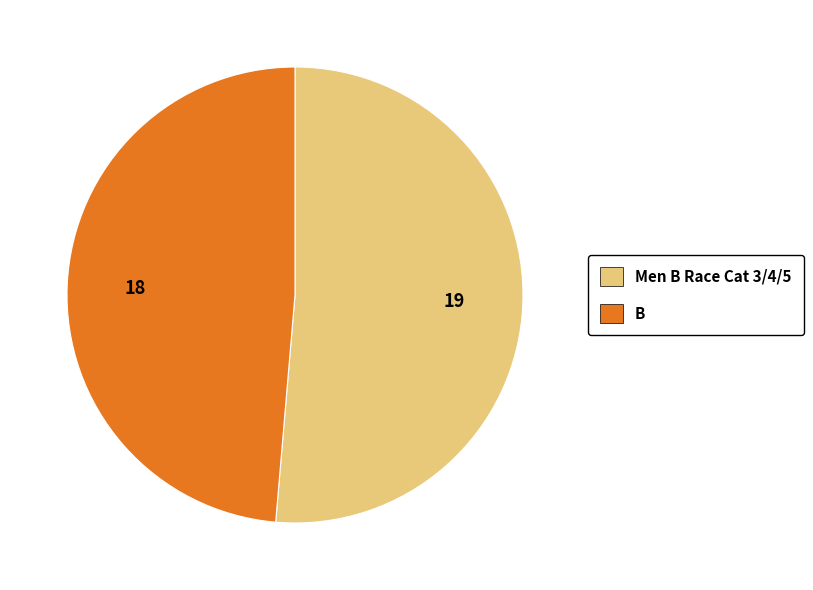

Which category has the biggest portion of the pie?

Men B Race Cat 3/4/5